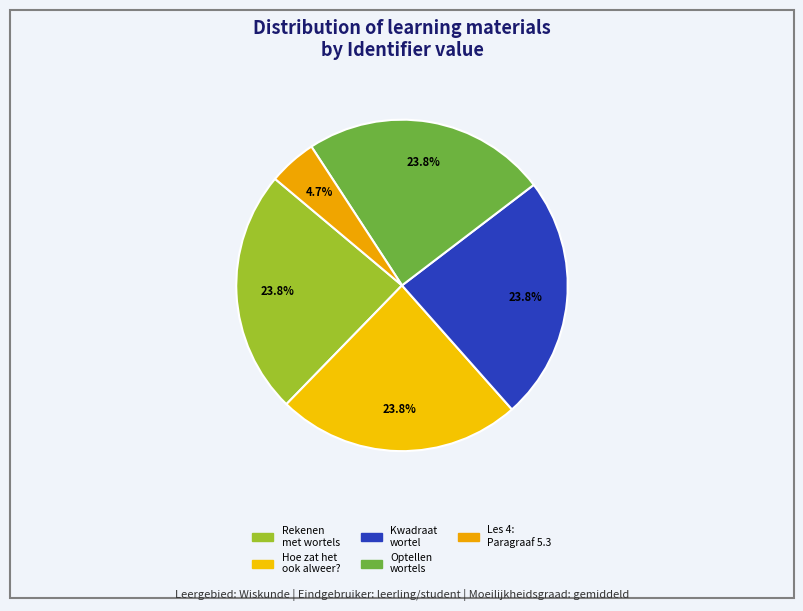

Count the number of slices in the pie.

5